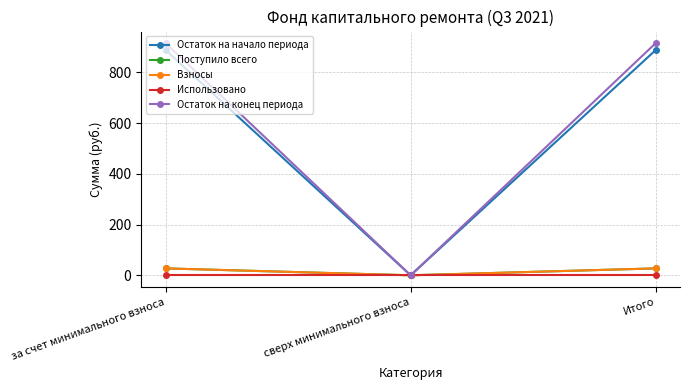

Does the chart have visible grid lines?

Yes